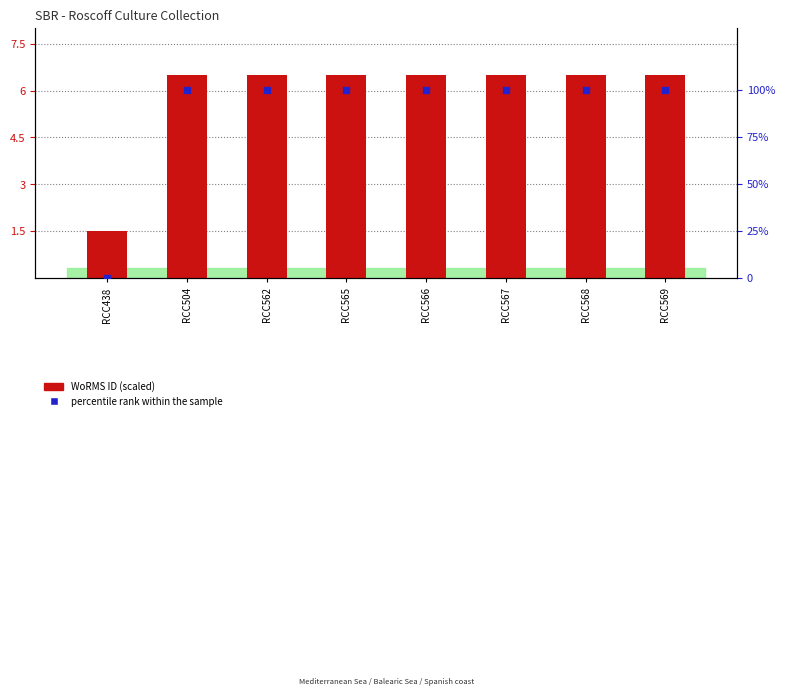

What is the total value across all series at RCC565?

106.5